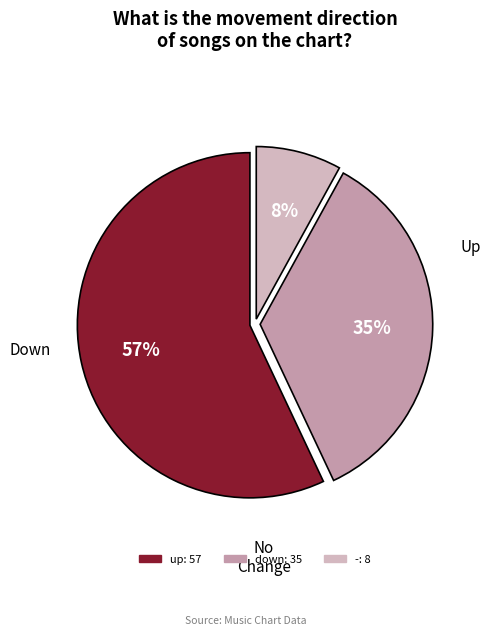

Between up and down, which is larger?

up